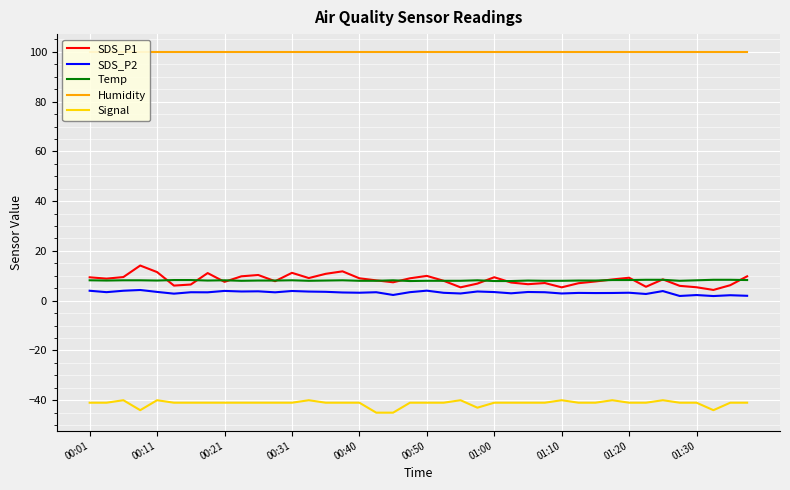

True or false: Signal and Temp cross at least once.

False